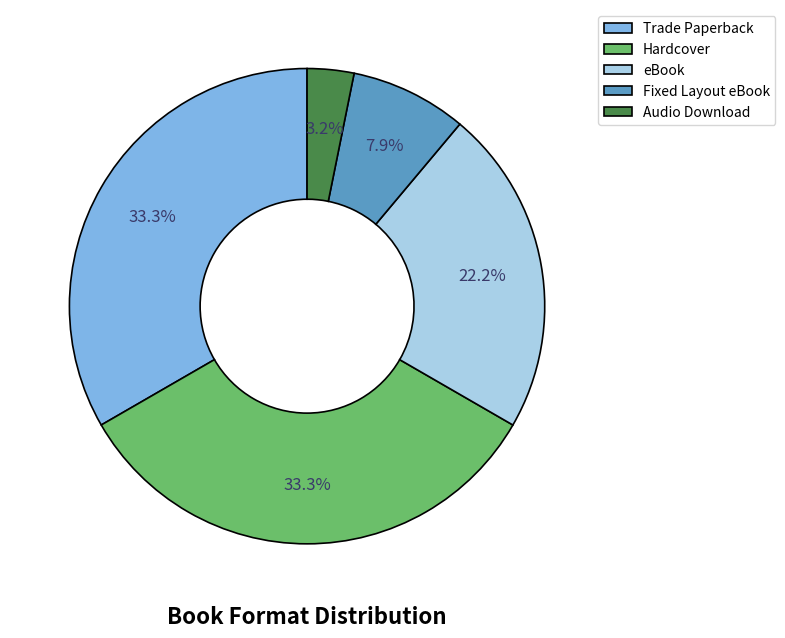

Which category has the smallest portion of the pie?

Audio Download